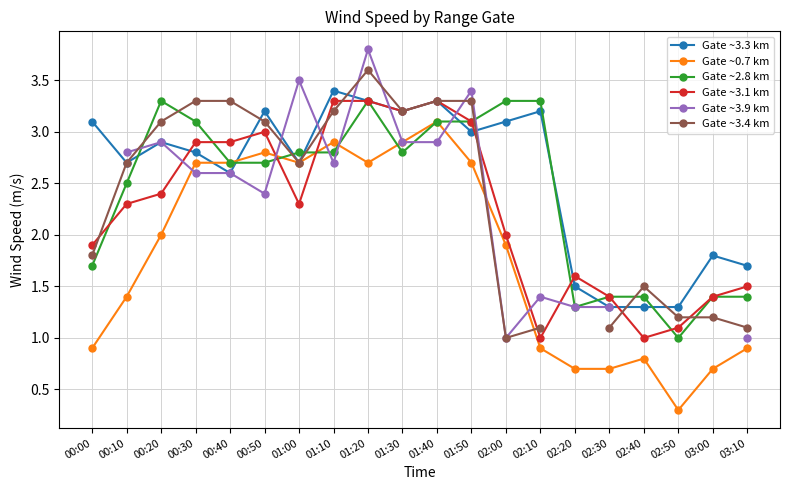

Between which two adjacent categories do Gate ~3.4 km and Gate ~0.7 km first intersect?

01:50 and 02:00